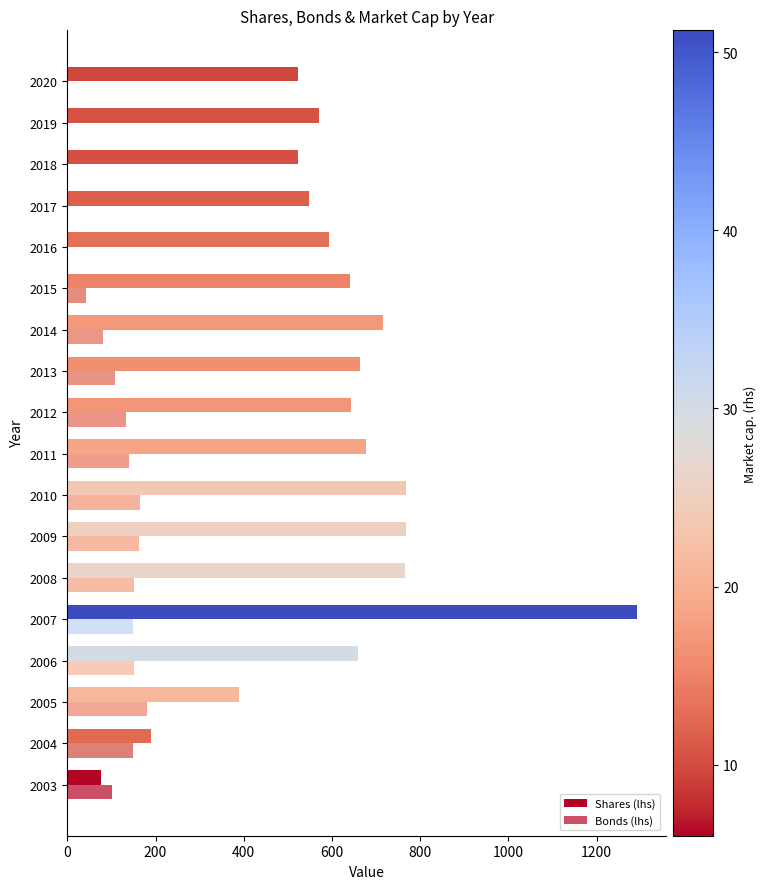

Reading right to left, extract all data points from this chart.

Shares (lhs): 523.4	569.6	522.7	548.9	592.4	641.0	714.6	663.9	642.1	676.4	768.3	768.8	765.2	1292.5	658.8	389.0	190.1	77.4
Bonds (lhs): 0.0	0.0	0.0	0.0	0.0	42.4	82.1	108.8	134.1	141.0	165.2	163.5	151.4	148.0	150.2	181.0	149.2	102.3